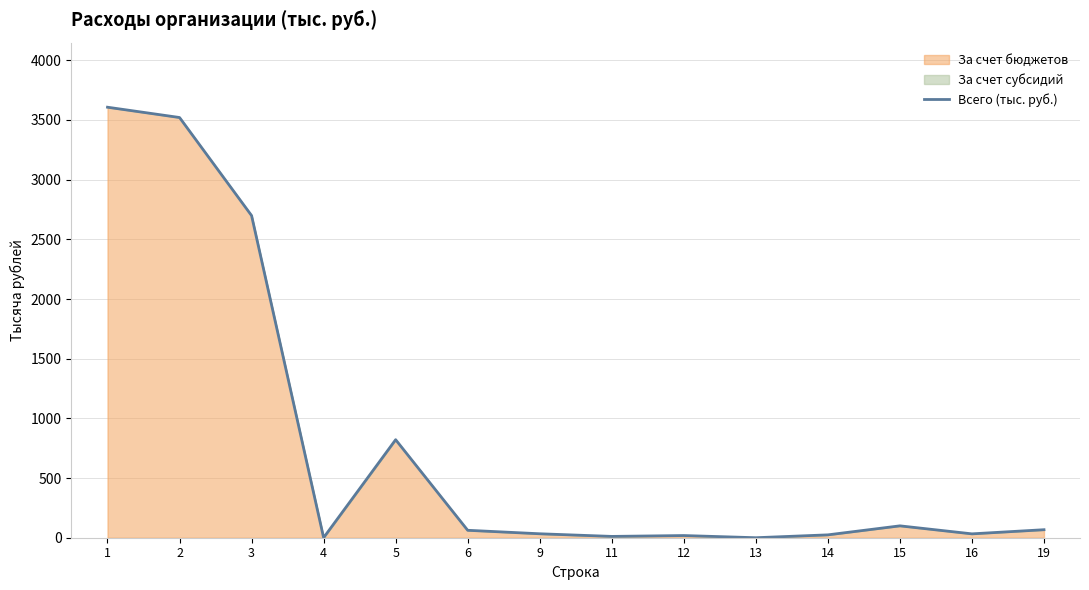

True or false: the data shows 52.2 at 9.

False